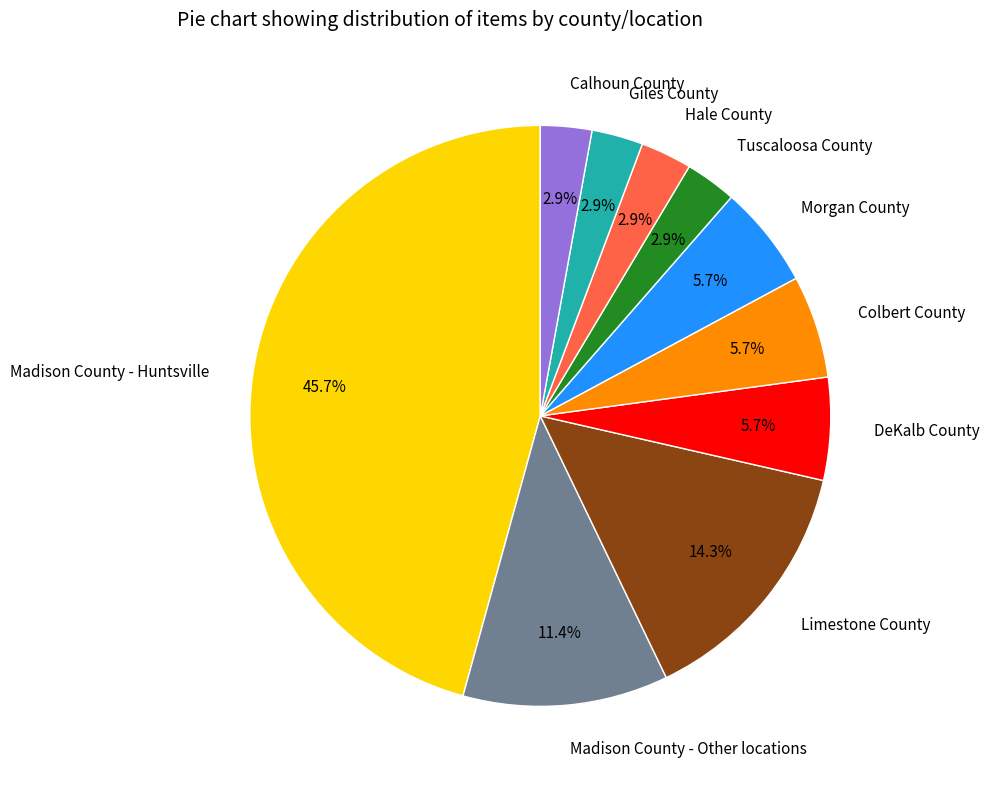

How much of the chart is everything except Hale County?

97.1%